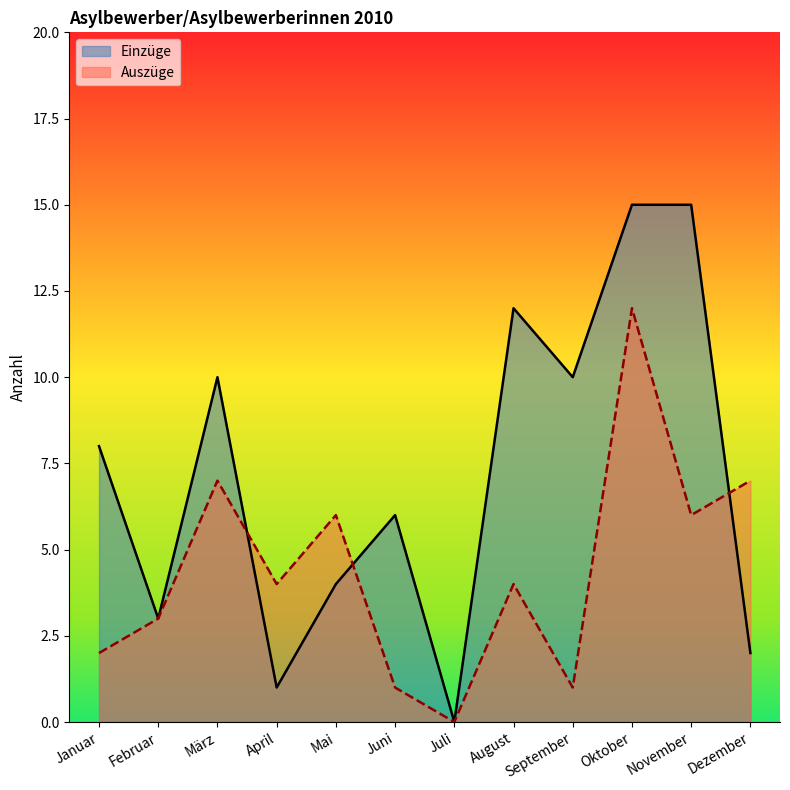

Where is the first local maximum for Einzüge?

März